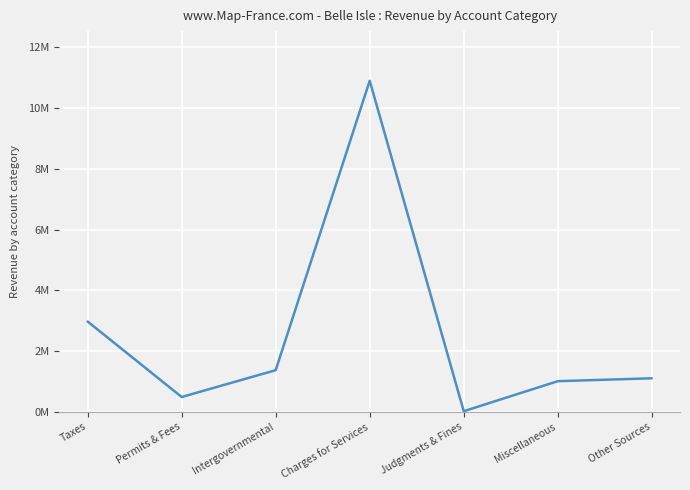

Does the chart display data point markers on the line(s)?

No